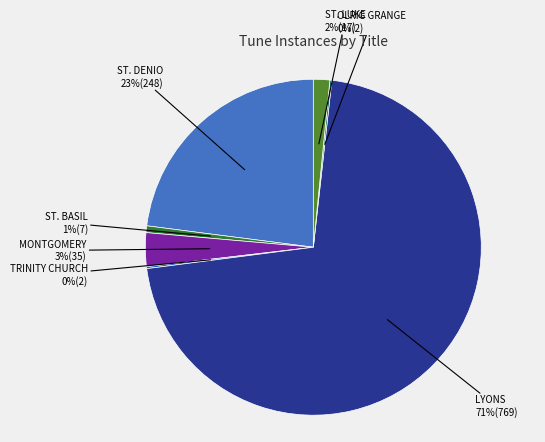

Does any single category account for the majority?

Yes